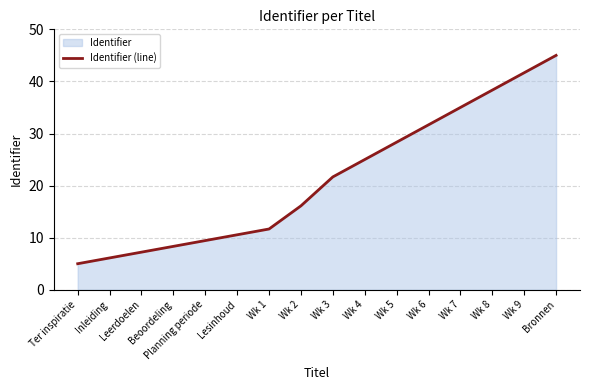

Reading left to right, what are all the values shown in this chart?

Ter inspiratie=5.0	Inleiding=6.1	Leerdoelen=7.2	Beoordeling=8.3	Planning periode=9.4	Lesinhoud=10.6	Wk 1=11.7	Wk 2=16.1	Wk 3=21.7	Wk 4=25.0	Wk 5=28.3	Wk 6=31.7	Wk 7=35.0	Wk 8=38.3	Wk 9=41.7	Bronnen=45.0